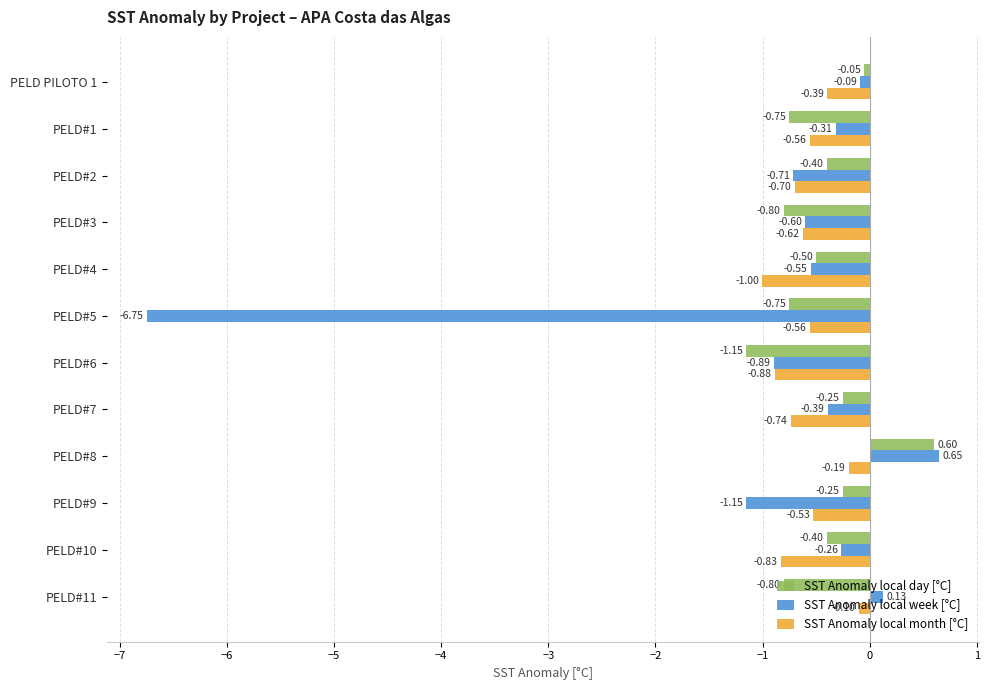

Rank the series by their maximum value, from highest to lowest.

SST Anomaly local week [°C], SST Anomaly local day [°C], SST Anomaly local month [°C]